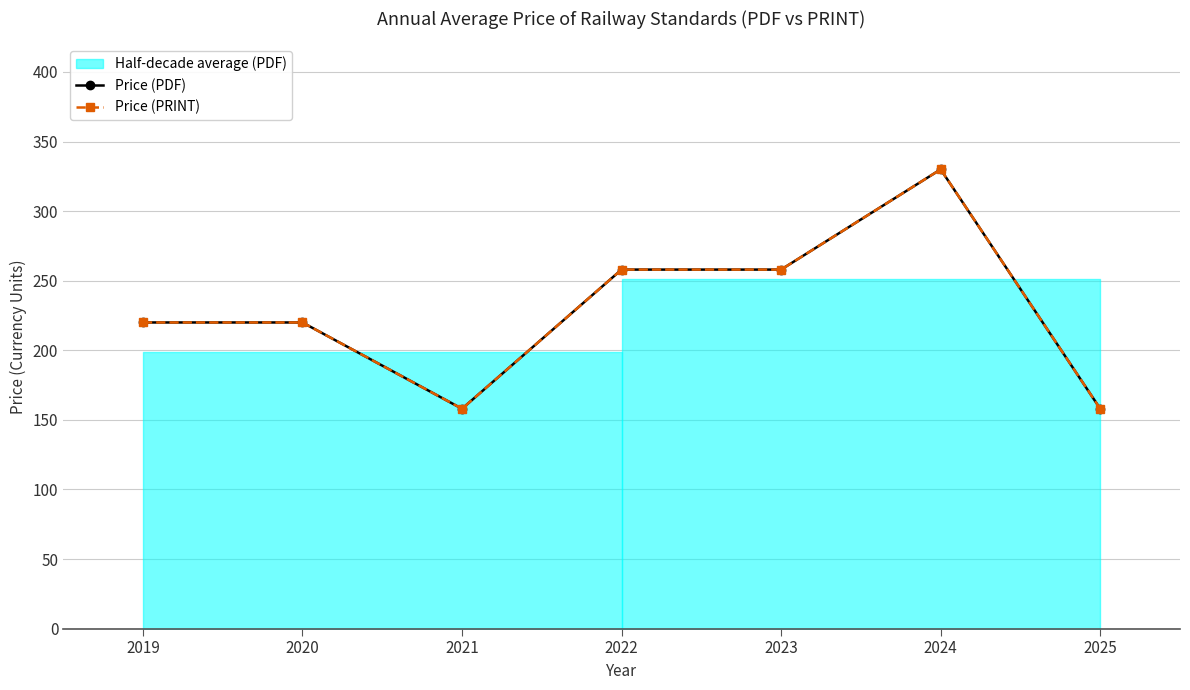

True or false: Price (PDF) and Price (PRINT) intersect in this chart.

False